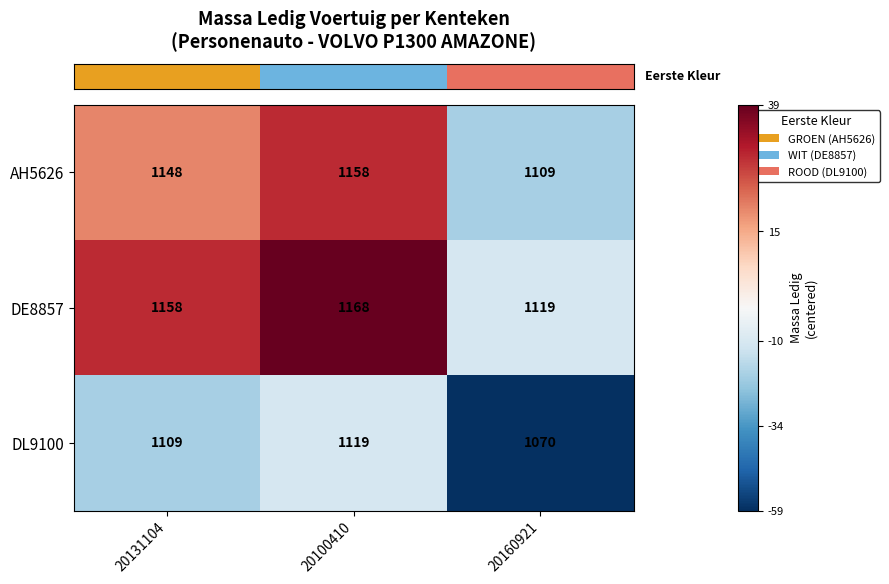

List the labels in order of DL9100 value, largest first.

20100410, 20131104, 20160921